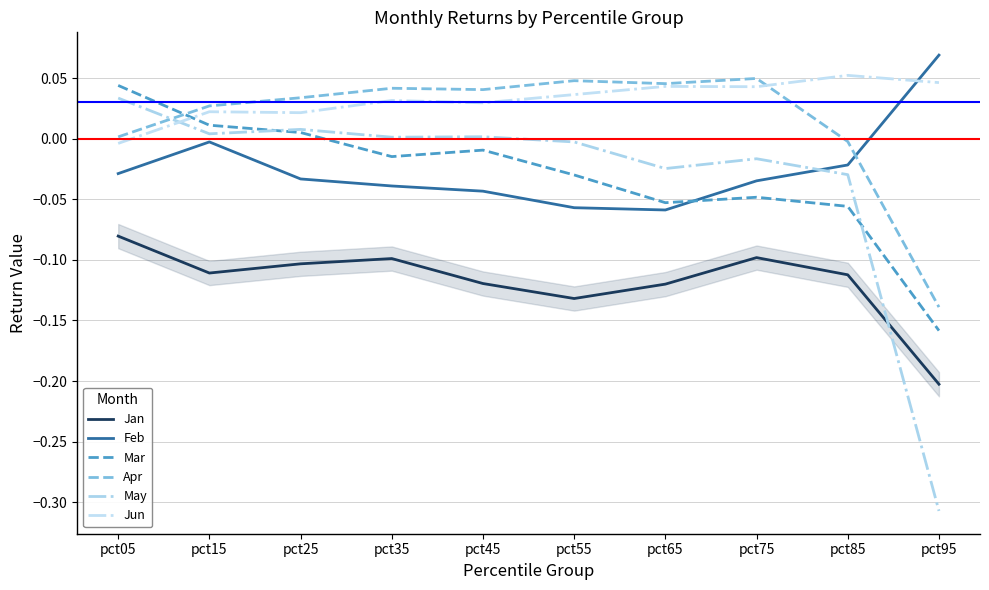

How many lines are shown in the chart?

6